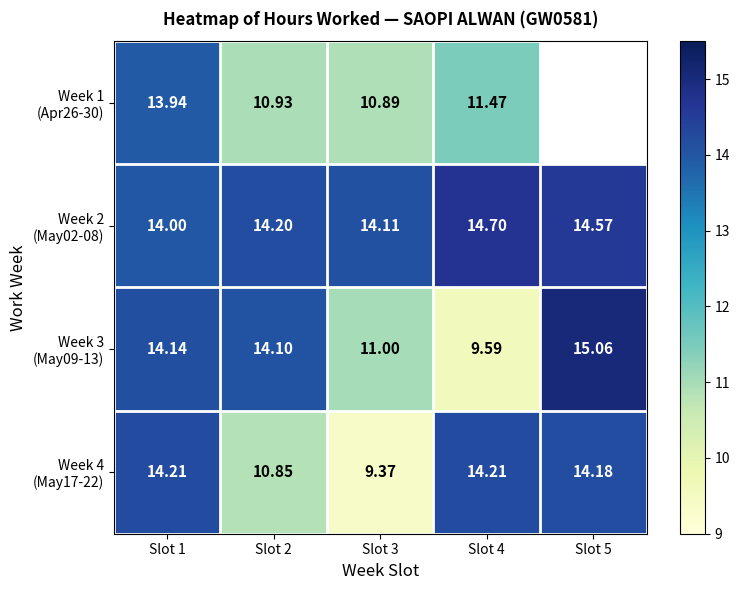

What is the sum of the Week 4 (May17-22) values at Slot 3 and Slot 4?

23.6